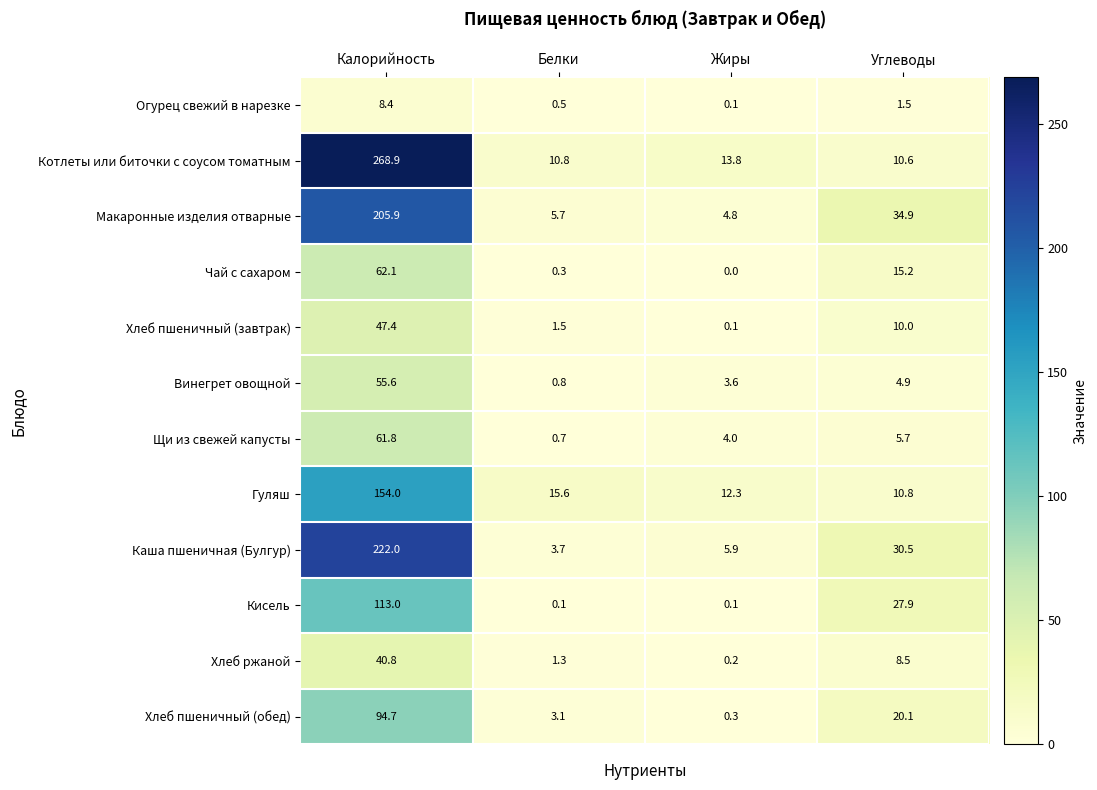

Which category has the highest value across all series?

Калорийность